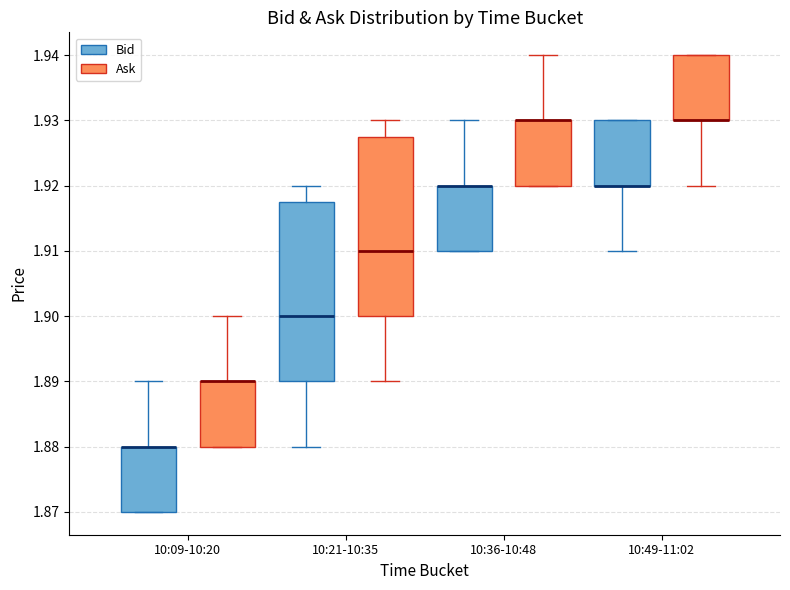

Where is the lower edge of the box for 10:49-11:02 (Bid) on the y-axis? The values are not printed on the chart, so give them approximately, as read against the axis.

1.920